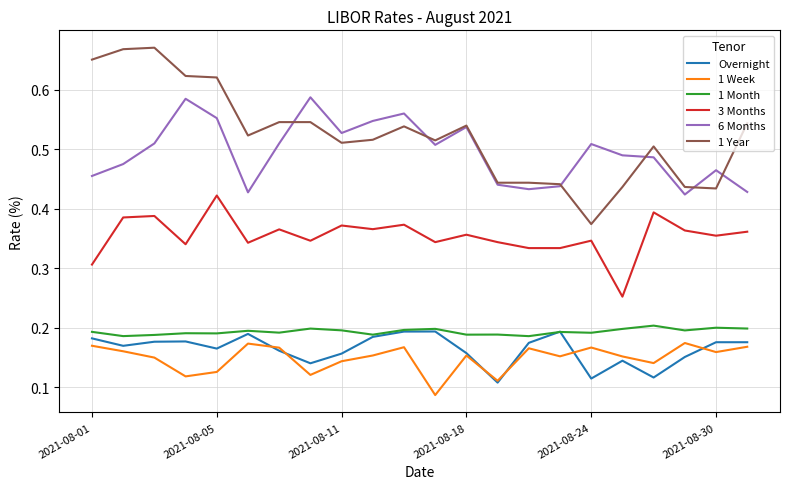

Which series has the largest total across all categories?

1 Year